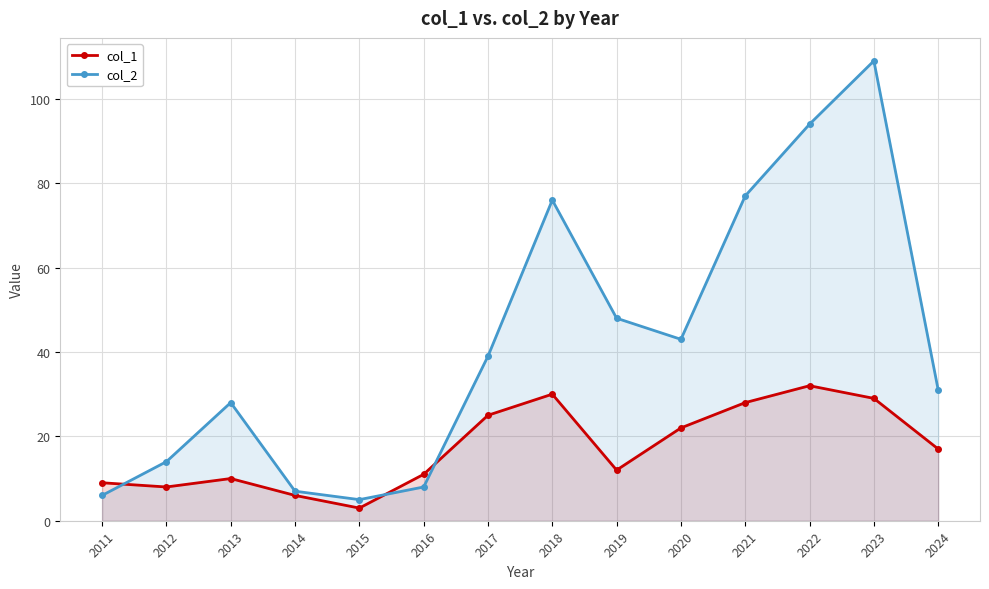

True or false: col_1 has a value of 22 at 2020.

True